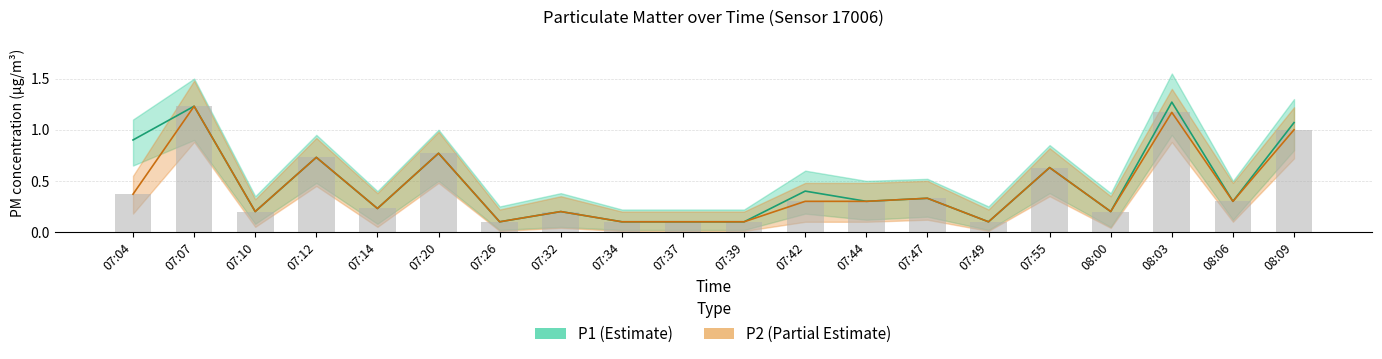

Which series changed the most between 07:42 and 08:09?

P2